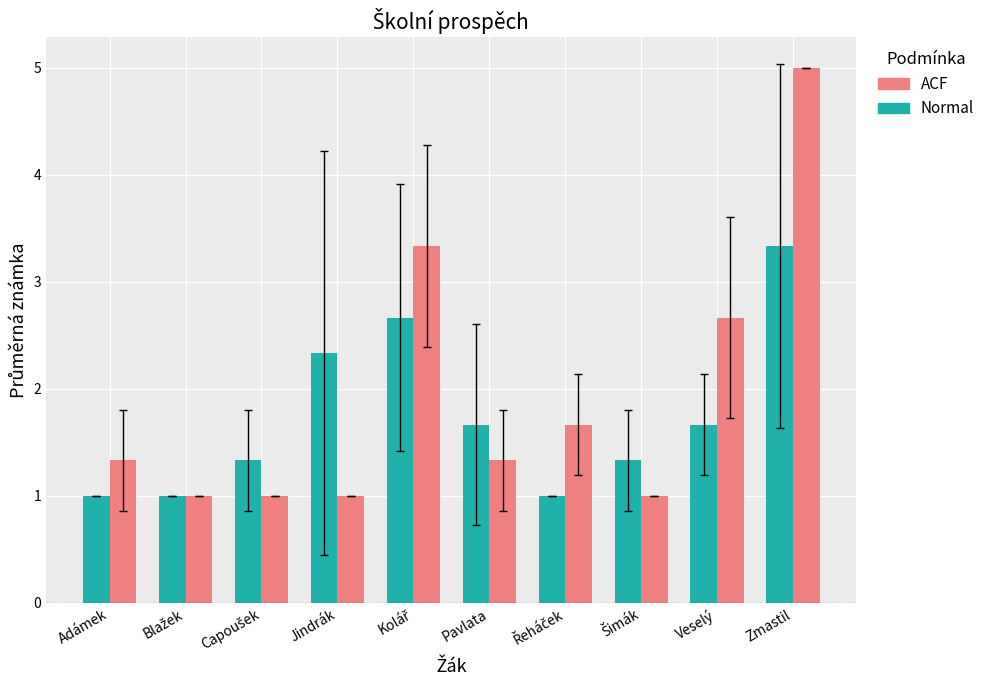

The Normal series shows 1.6 at Adámek. True or false?

False